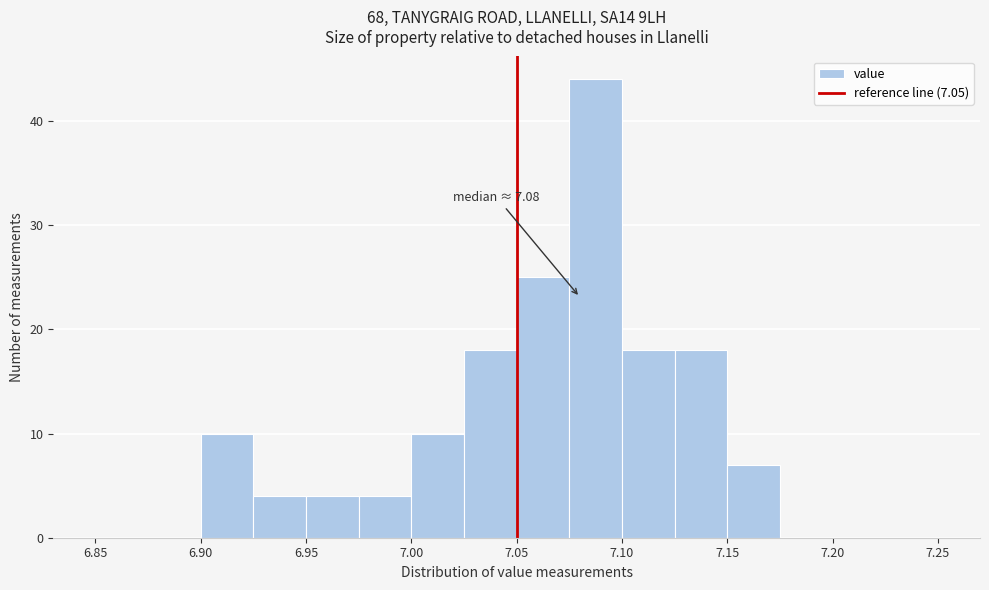

Which range on the x-axis has the tallest bar?

7.075 to 7.100